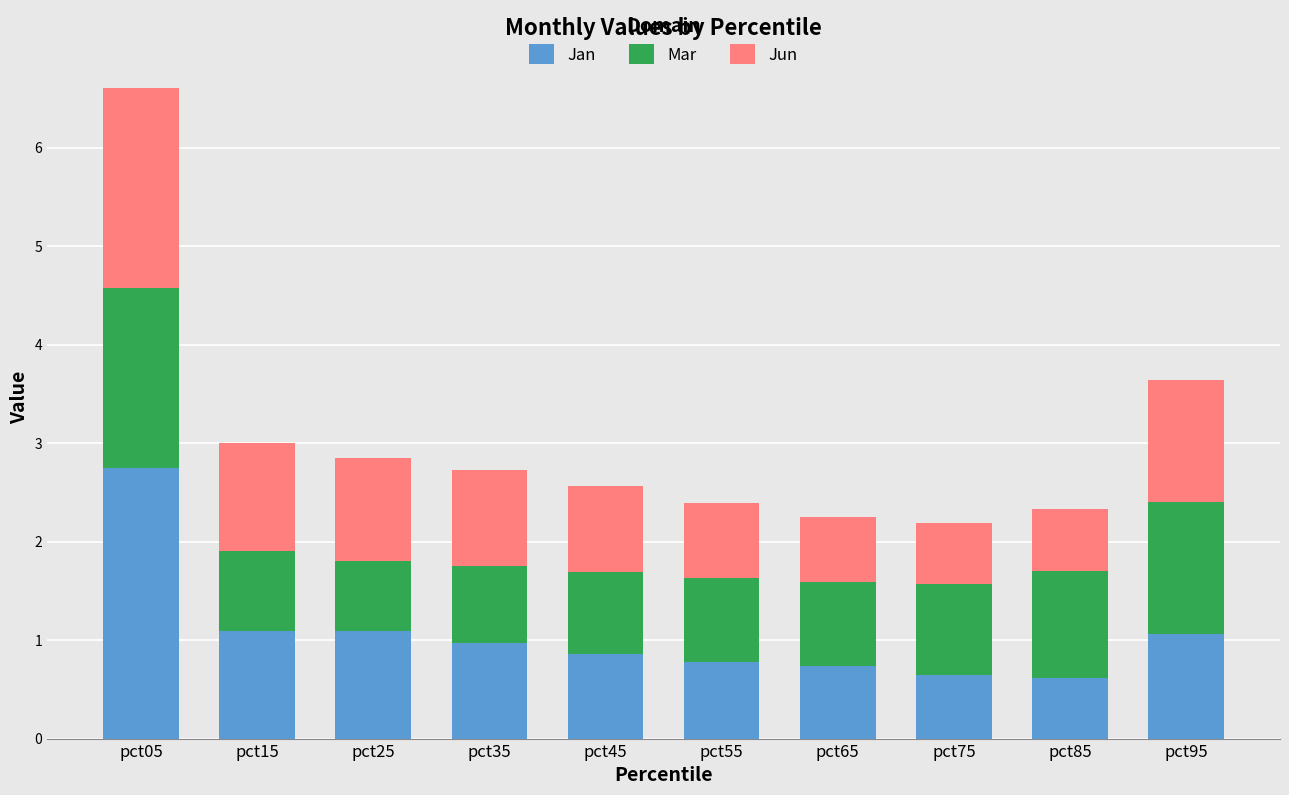

How many bars are there in total?

10